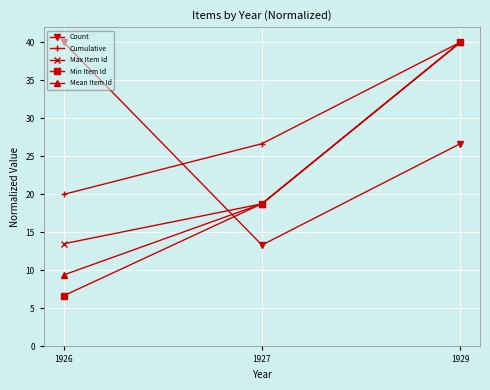

Which category has the highest value in the Count series?

1926